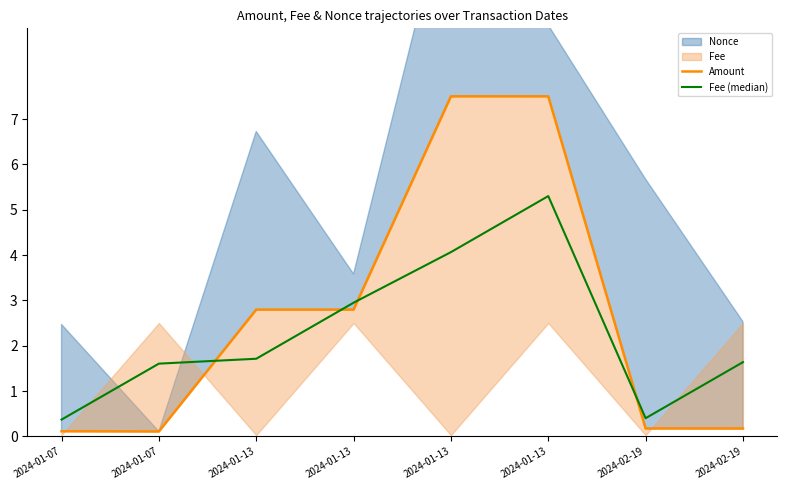

Is it true that Fee (median) equals 4.7 at 2024-01-13?

False